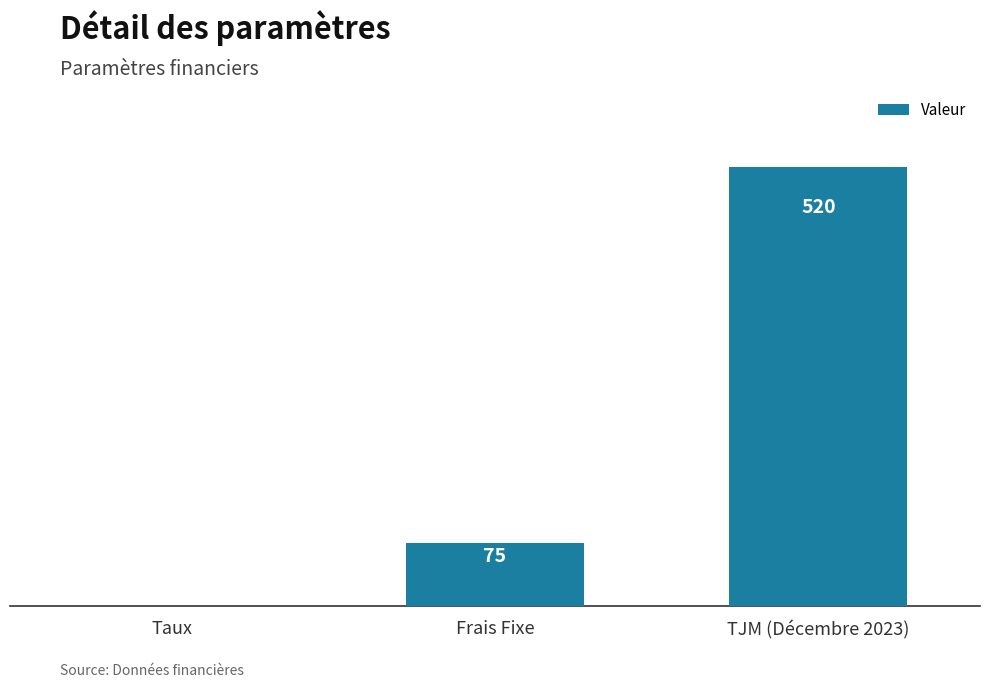

Where is the data nearest to the value 260?

Frais Fixe